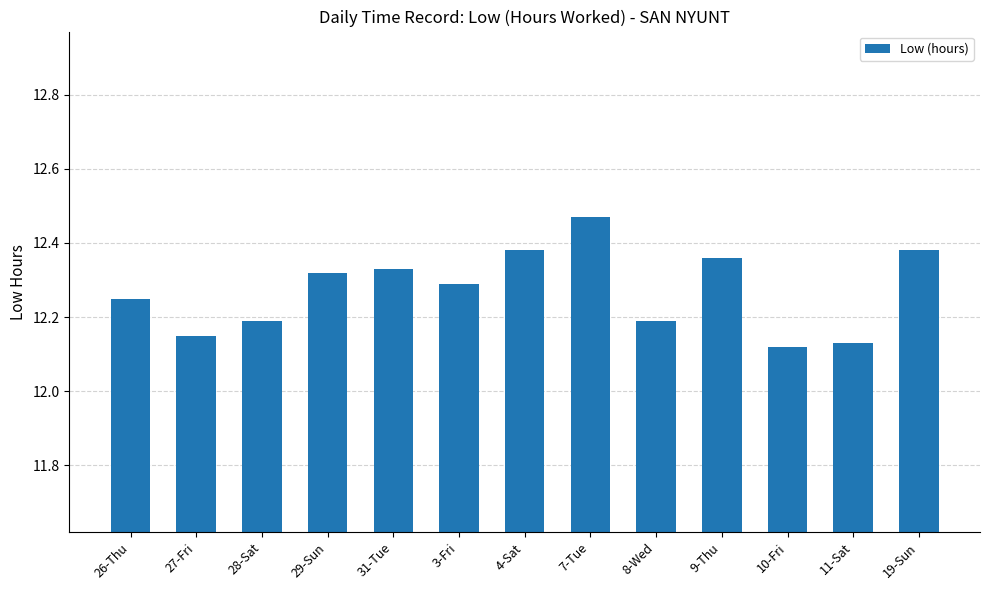

The value at 19-Sun is 6.9. True or false?

False